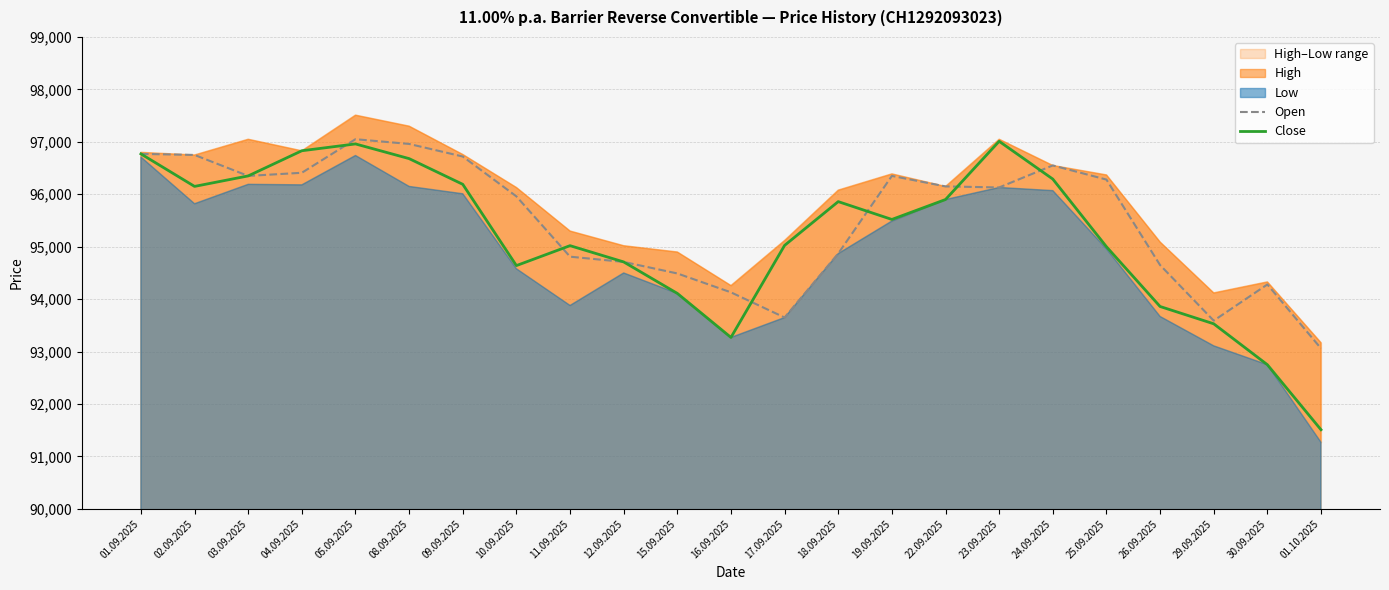

What is the difference between the maximum and minimum values in the Close series?

5500